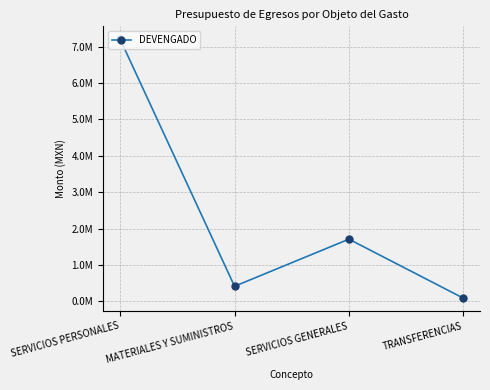

Does the chart have visible grid lines?

Yes